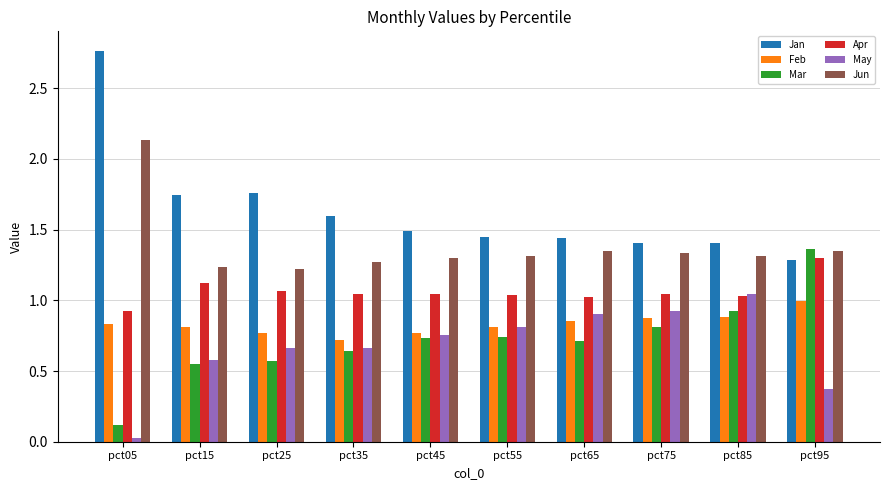

What are all the series names shown in the legend?

Jan, Feb, Mar, Apr, May, Jun